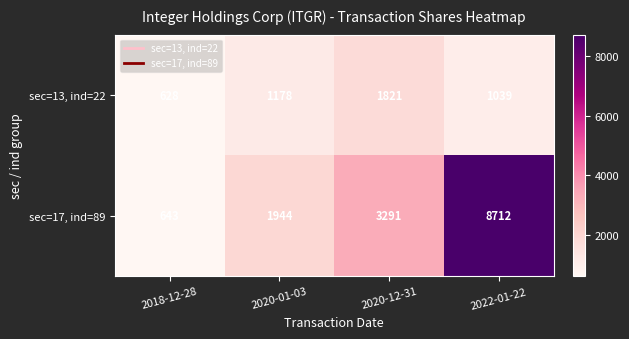

Which series has the widest spread of values?

sec=17, ind=89